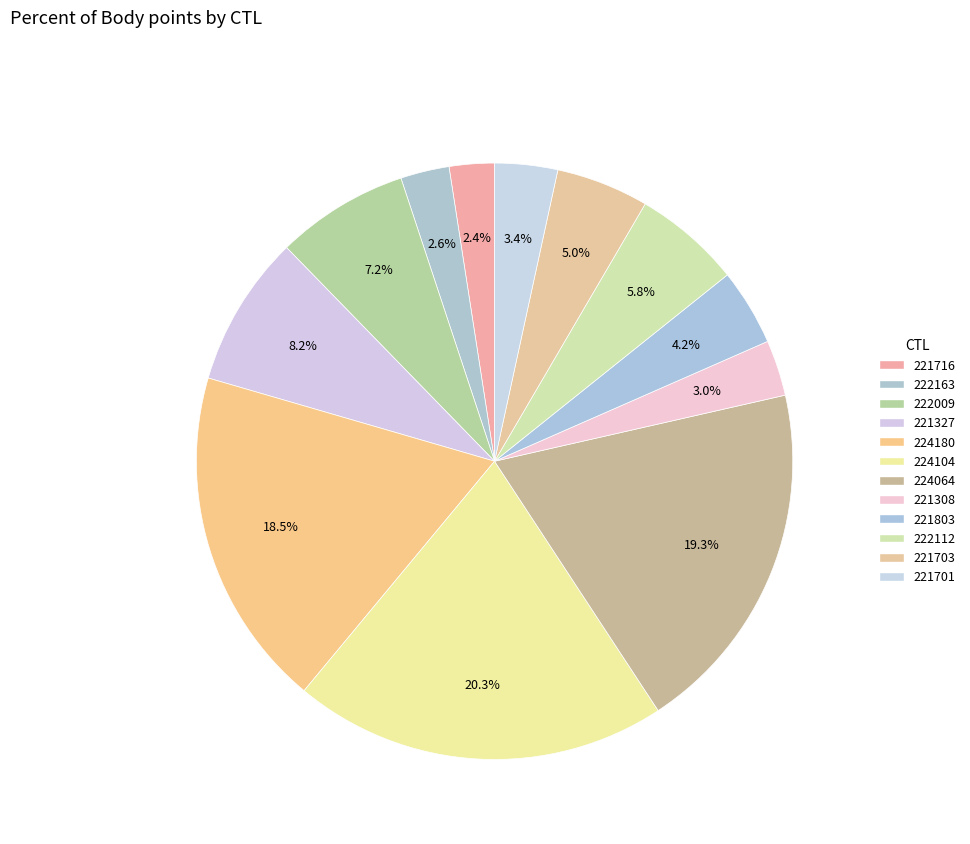

How many slices are in this pie chart?

12